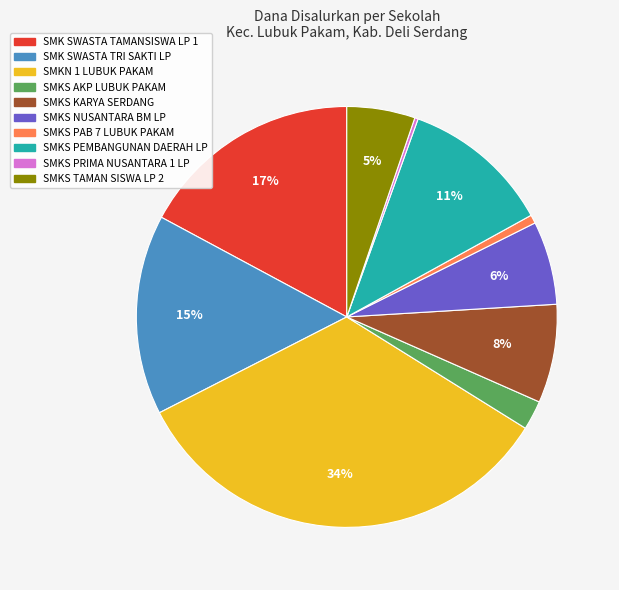

Does any single category account for the majority?

No